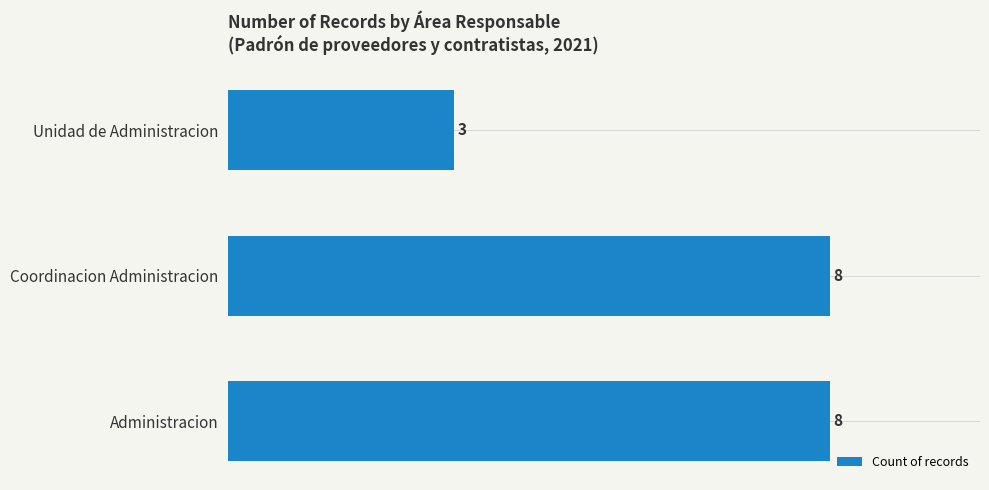

Is it true that the value at Administracion is 14?

False